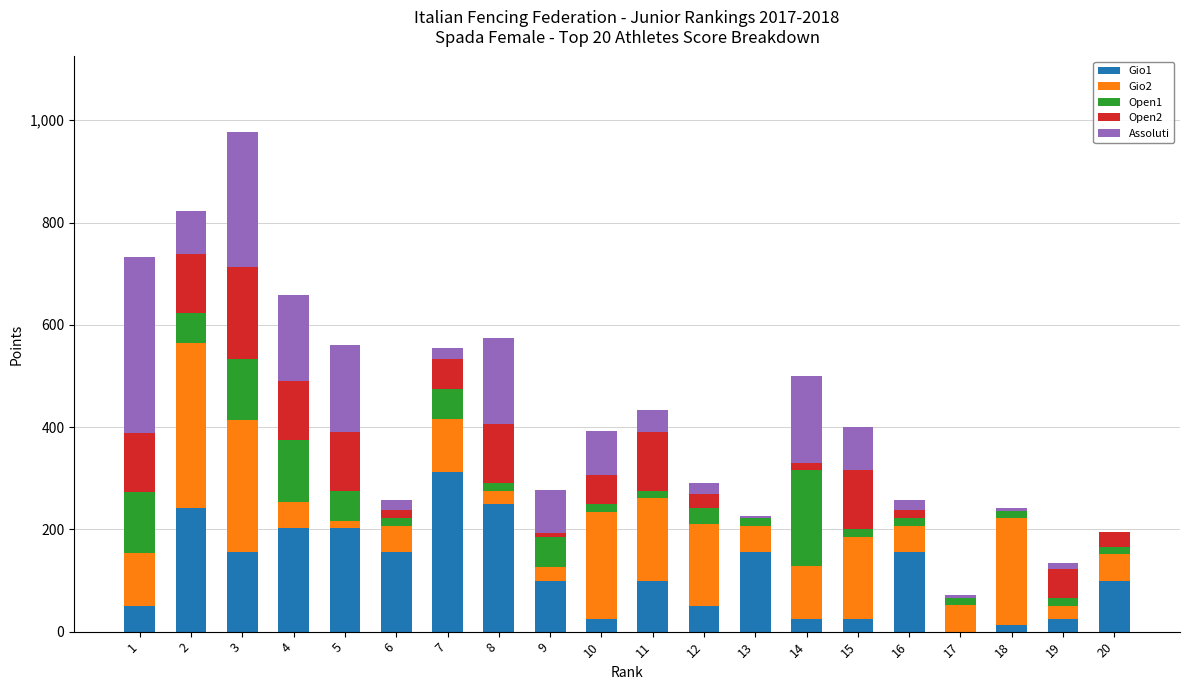

How many values in the Gio1 series exceed 99?

12